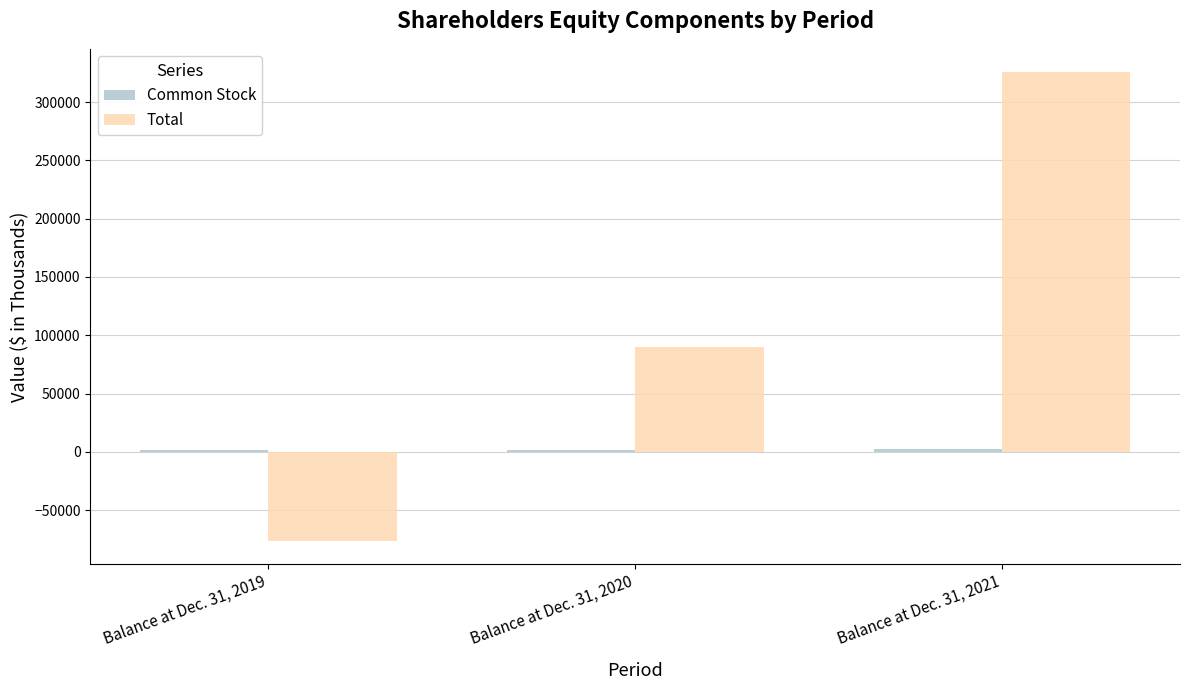

Which series has the largest total across all categories?

Total